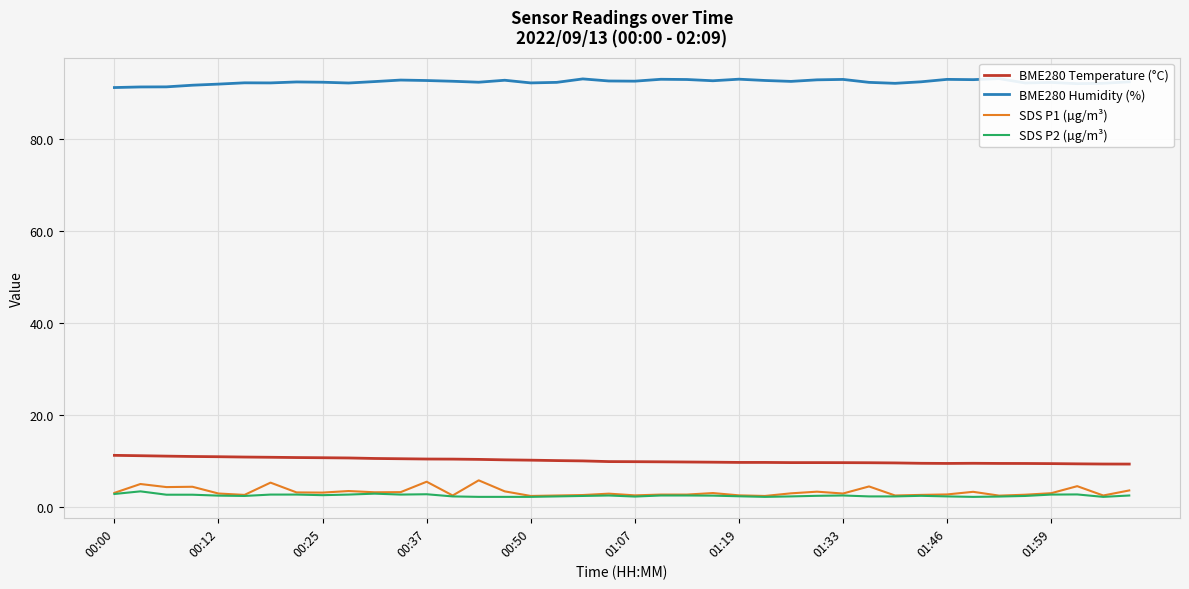

True or false: SDS P2 (µg/m³) and SDS P1 (µg/m³) intersect in this chart.

False